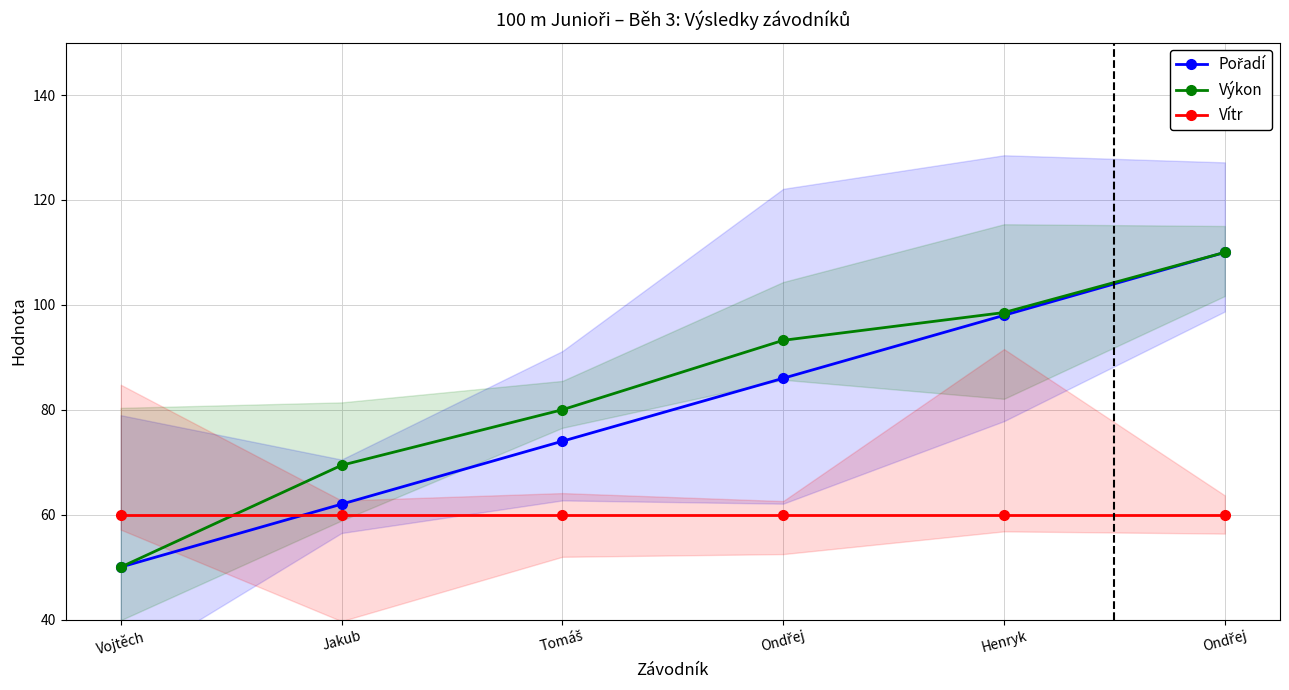

Where does the Pořadí series first go above 86?

Henryk